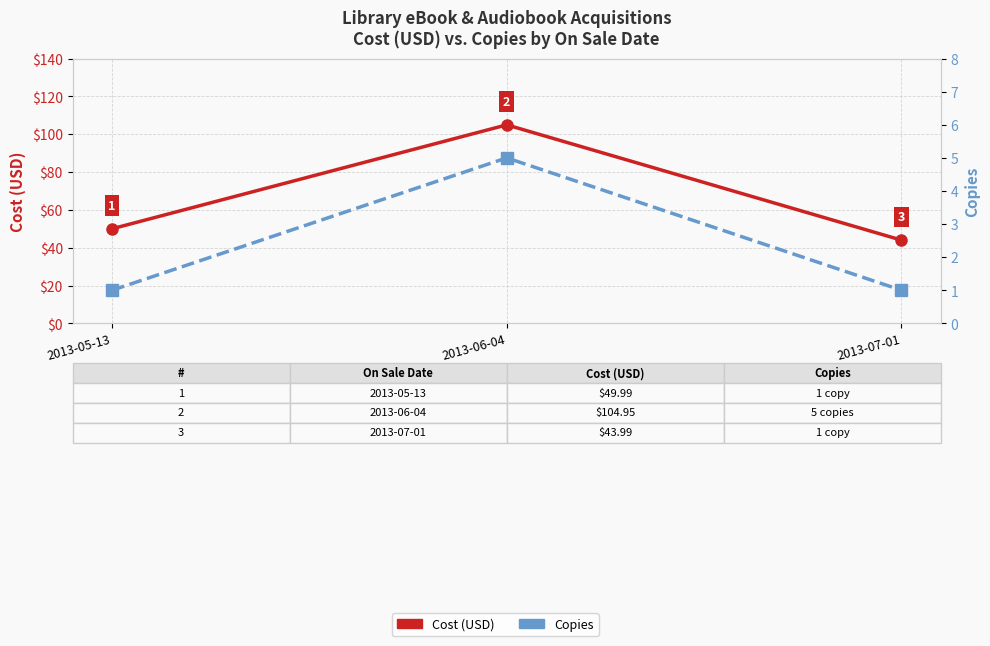

How many data points in Copies are above 1?

1